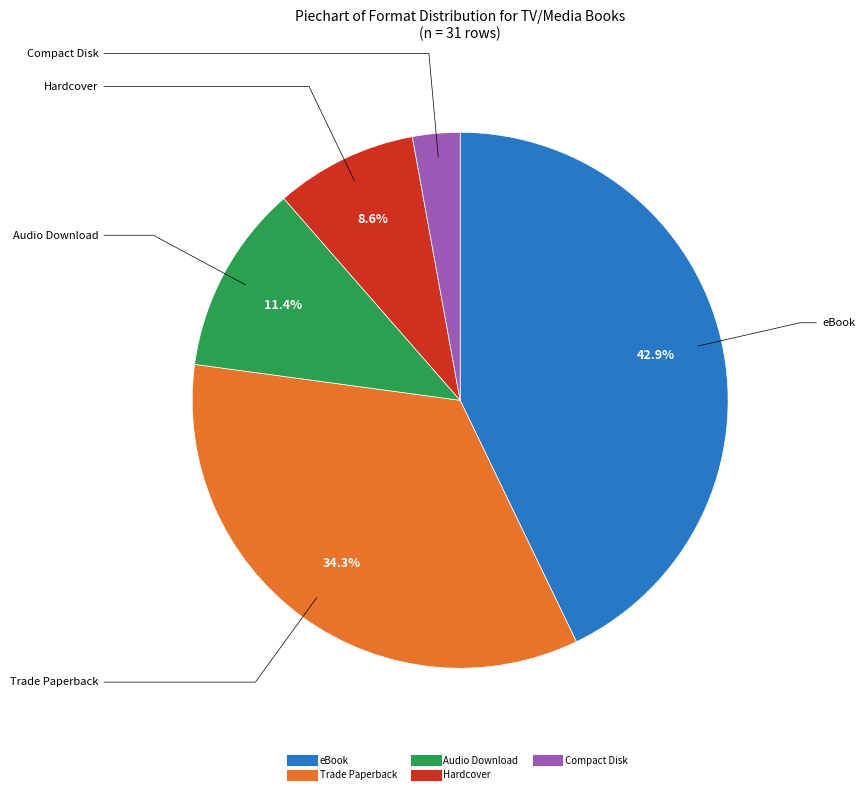

Between Trade Paperback and eBook, which is larger?

eBook